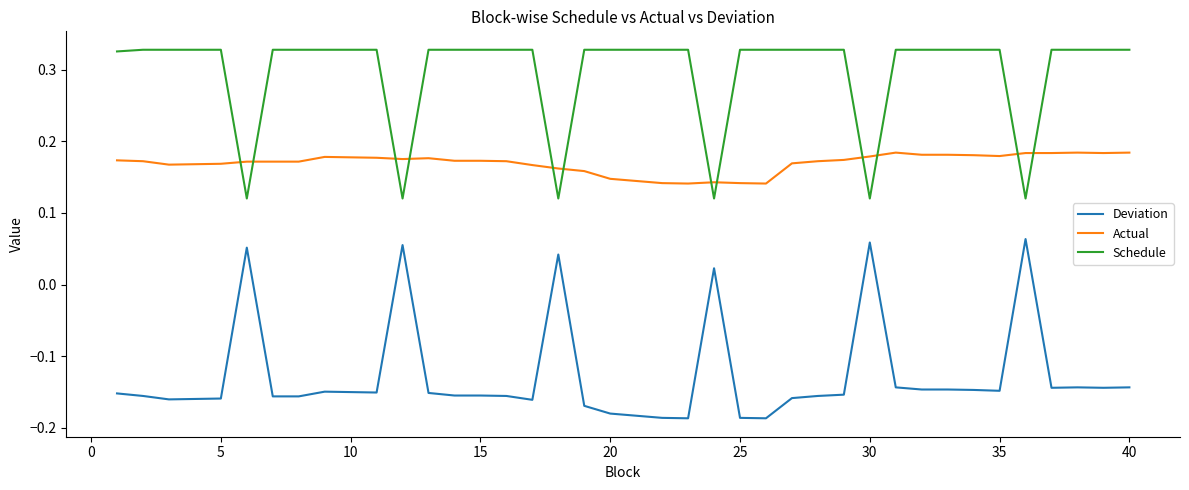

List the series in order of their overall mean, lowest first.

Deviation, Actual, Schedule